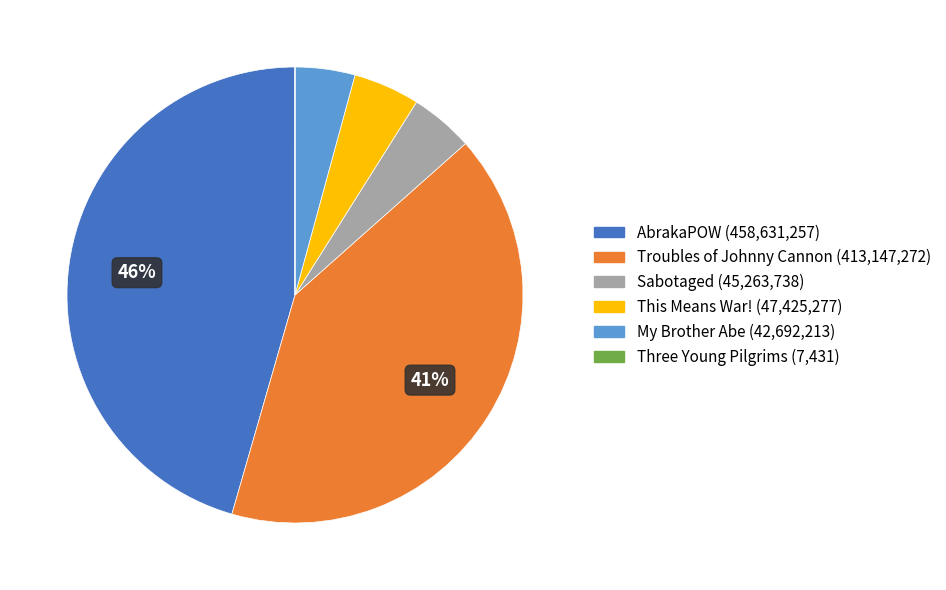

To the nearest percent, what is the difference between the largest and smallest slice percentages?

46%